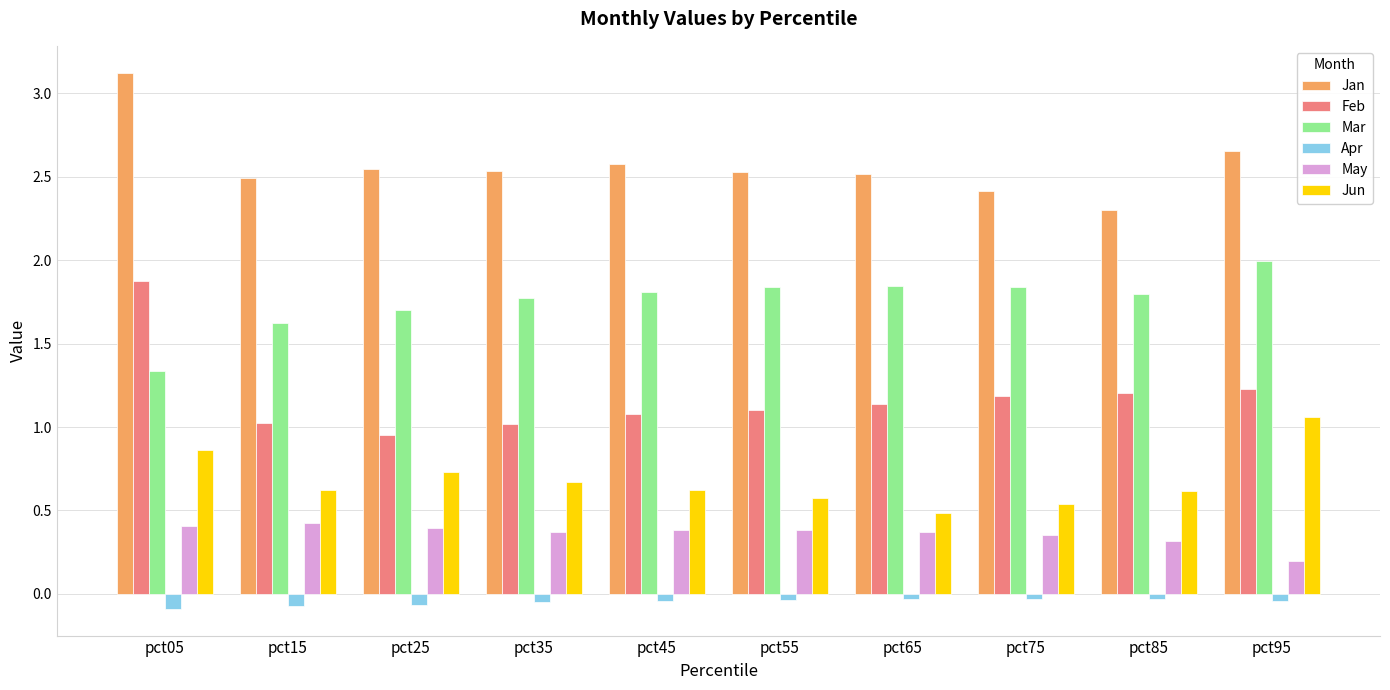

What is the difference between the maximum and minimum values in the Jun series?

0.6